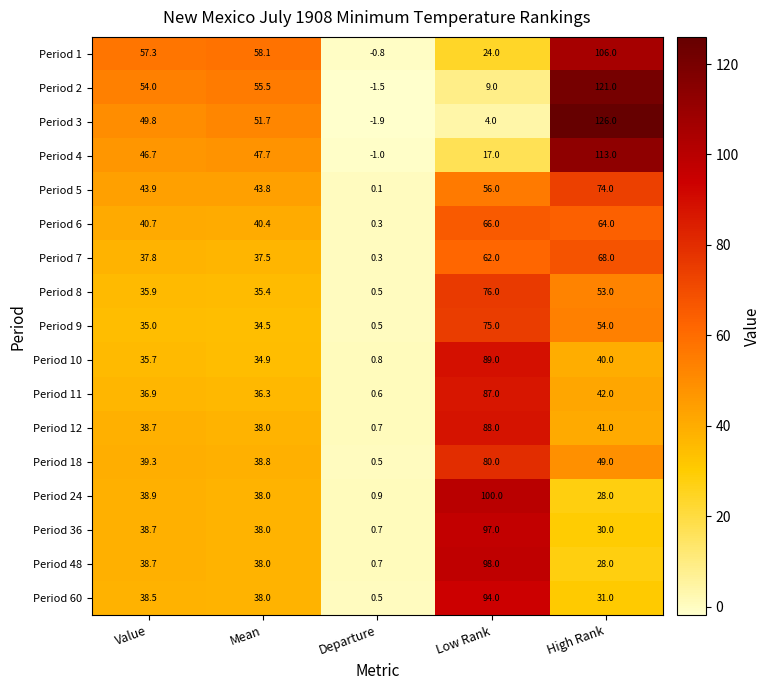

What is the difference between the Period 18 values at Departure and Value?

38.8